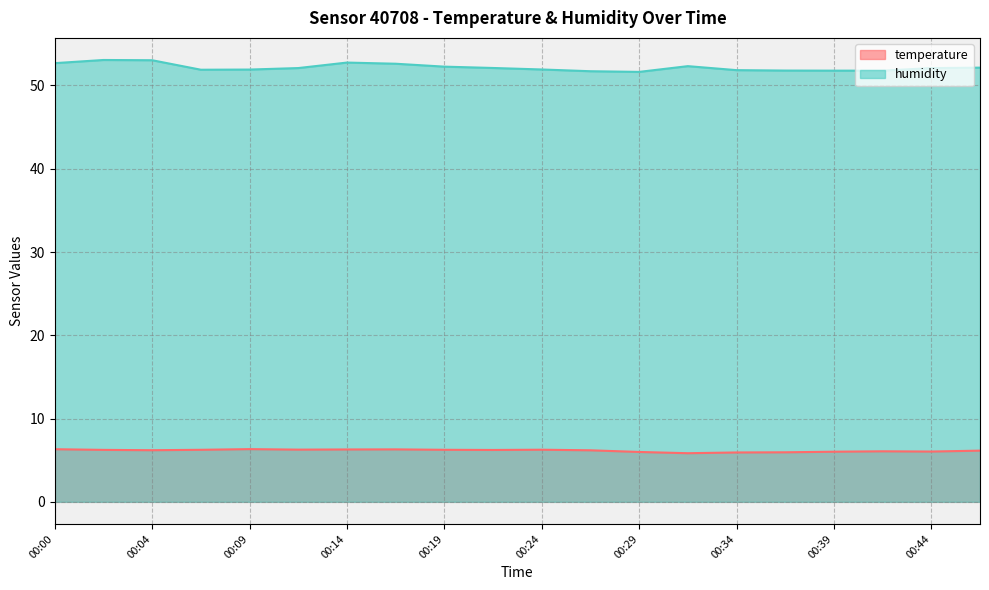

At which label does temperature first exceed 6?

00:00